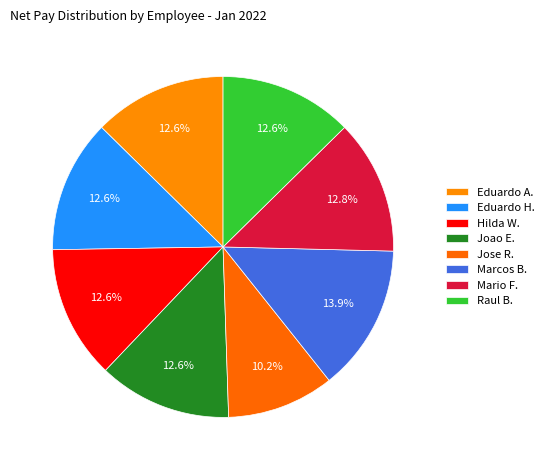

How many slices are in this pie chart?

8